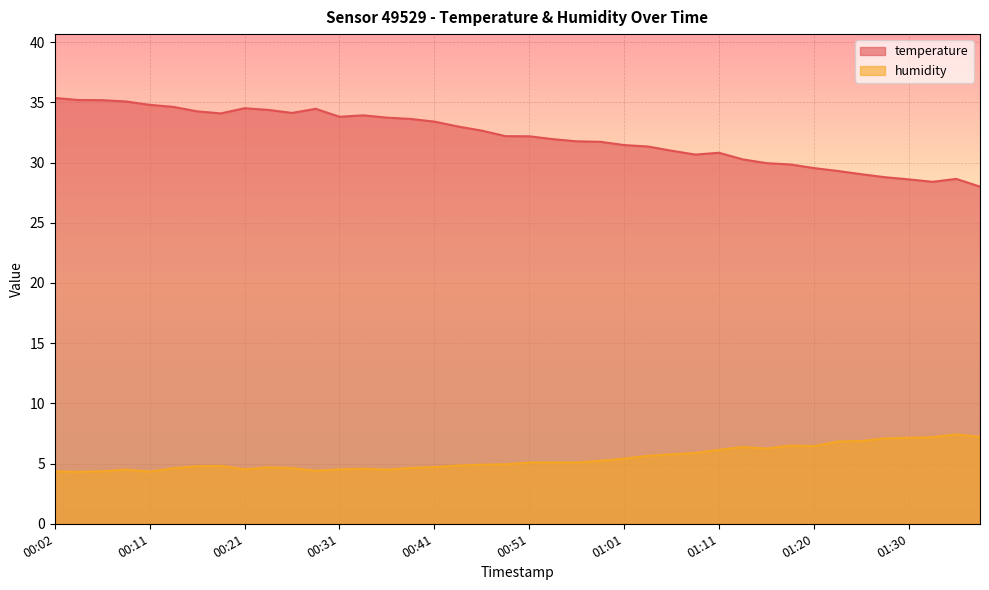

What is the difference between the highest and lowest values at 00:21?

30.0